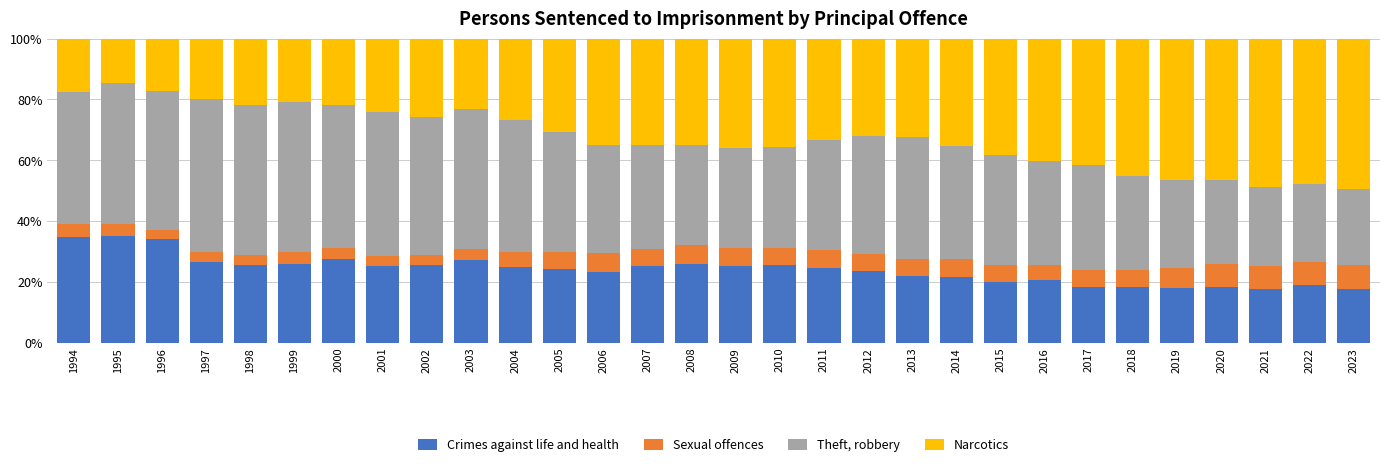

True or false: Crimes against life and health has a value of 6.8 at 2001.

False